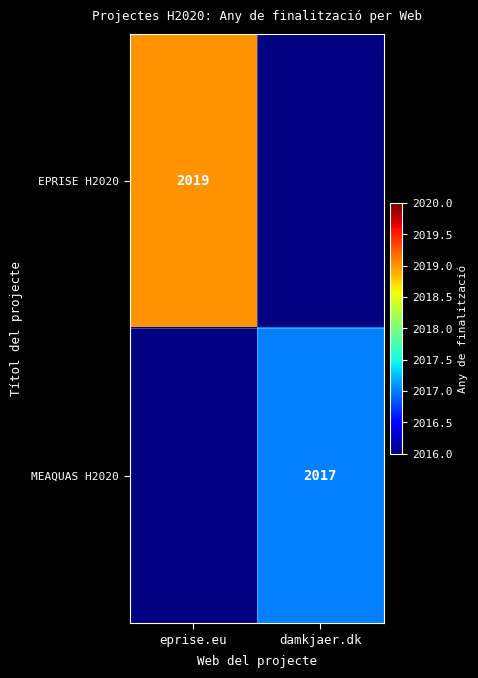

The MEAQUAS H2020 series shows 2017 at damkjaer.dk. True or false?

True